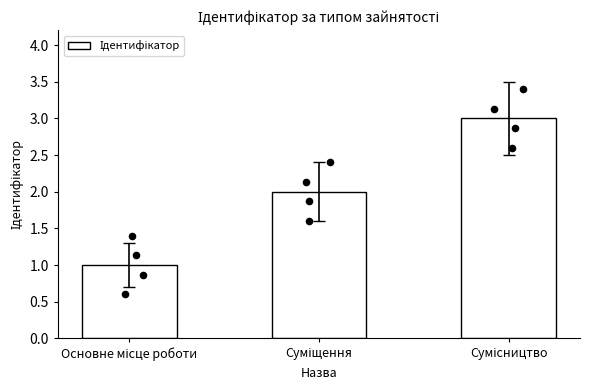

What is the change in value from Суміщення to Сумісництво?

+1